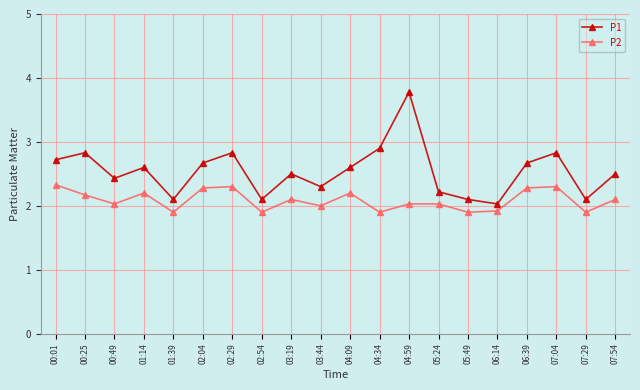

Reading right to left, extract all data points from this chart.

P1: 2.5	2.1	2.8	2.7	2.0	2.1	2.2	3.8	2.9	2.6	2.3	2.5	2.1	2.8	2.7	2.1	2.6	2.4	2.8	2.7
P2: 2.1	1.9	2.3	2.3	1.9	1.9	2.0	2.0	1.9	2.2	2.0	2.1	1.9	2.3	2.3	1.9	2.2	2.0	2.2	2.3